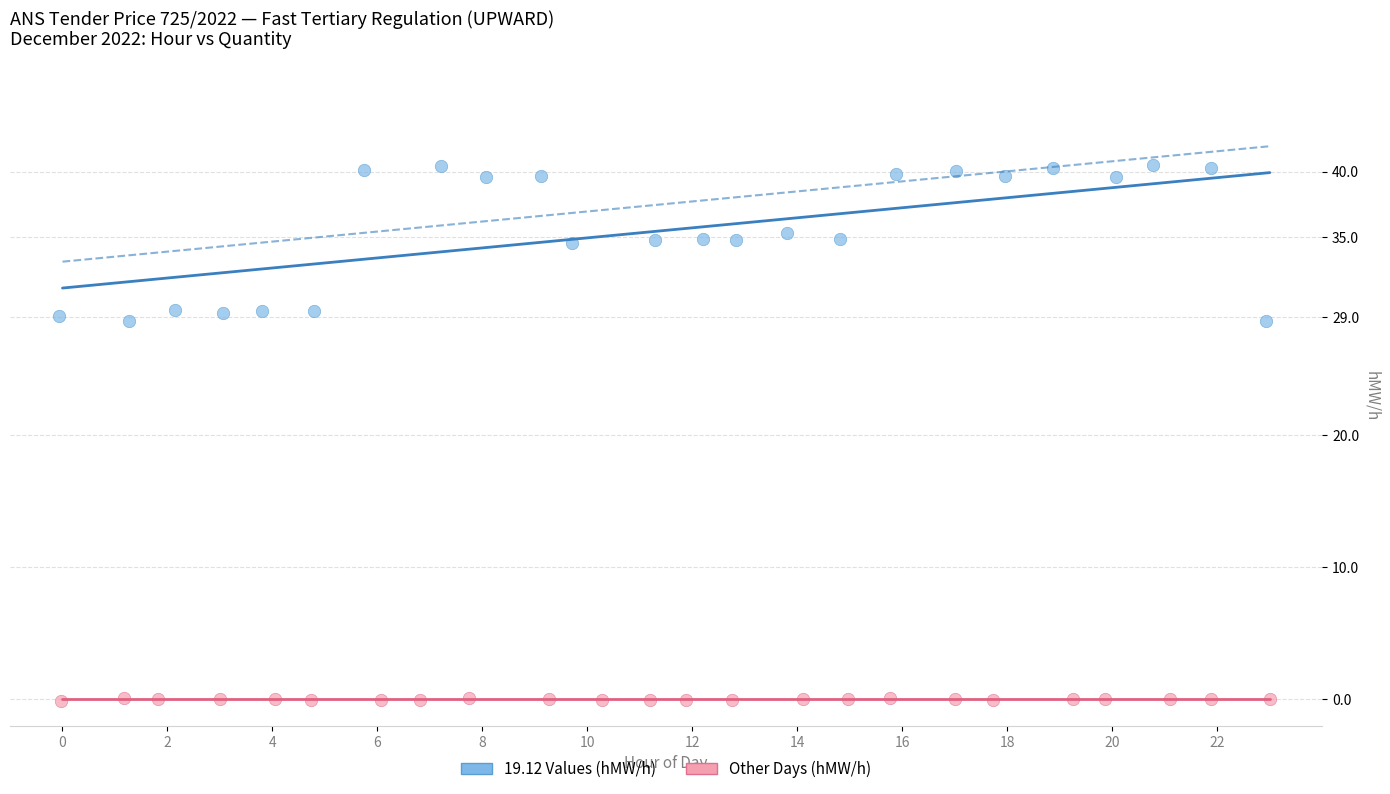

Which series contains the lowest Y value?

Other Days (hMW/h)